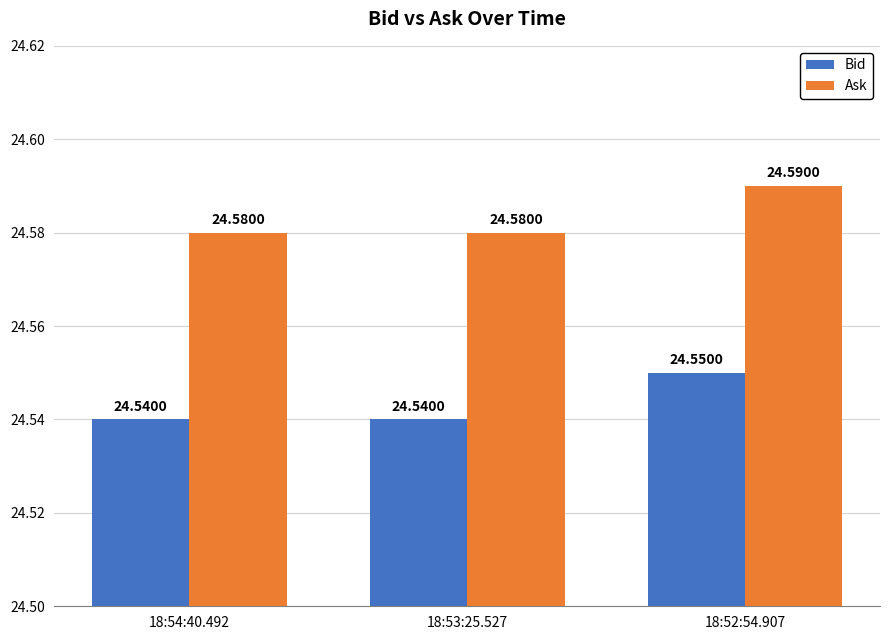

What value does the Bid series have at 18:53:25.527?

24.5